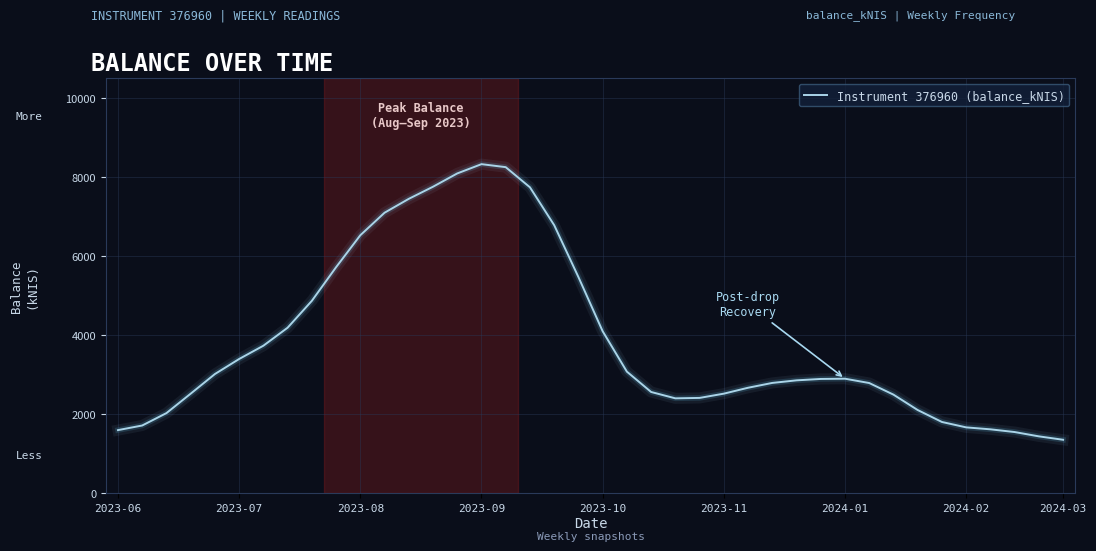

What is the minimum value shown in the chart?

1354.7